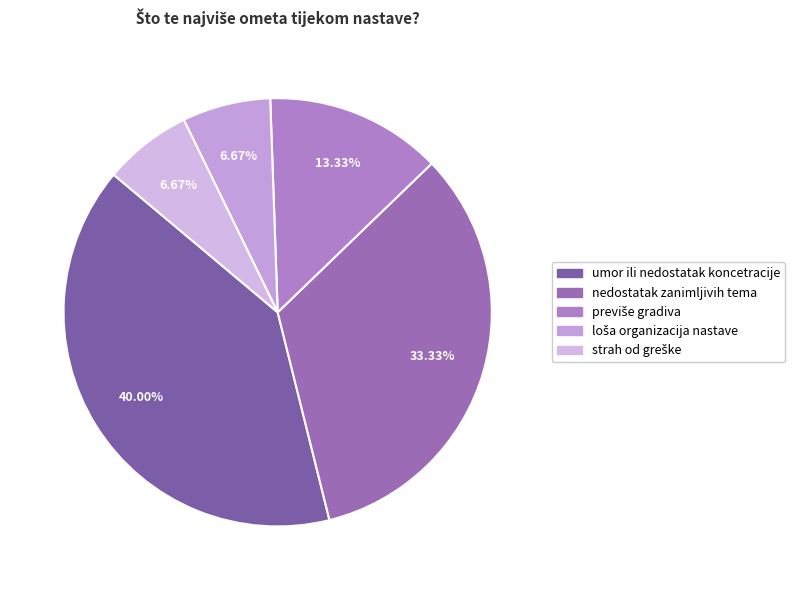

Is there any slice that represents more than half of the pie?

No